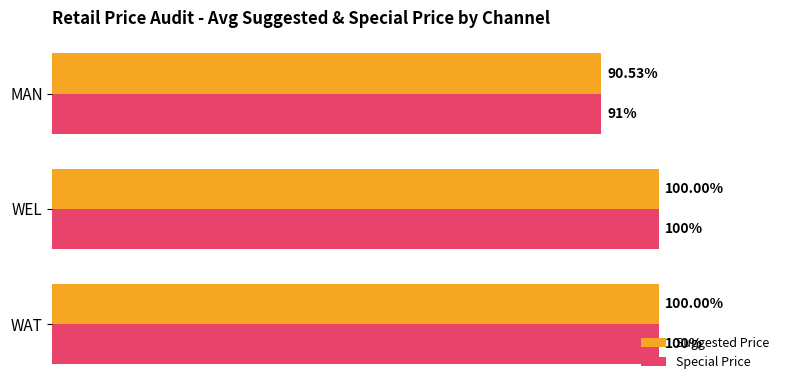

At which label is Suggested Price closest to 95?

MAN